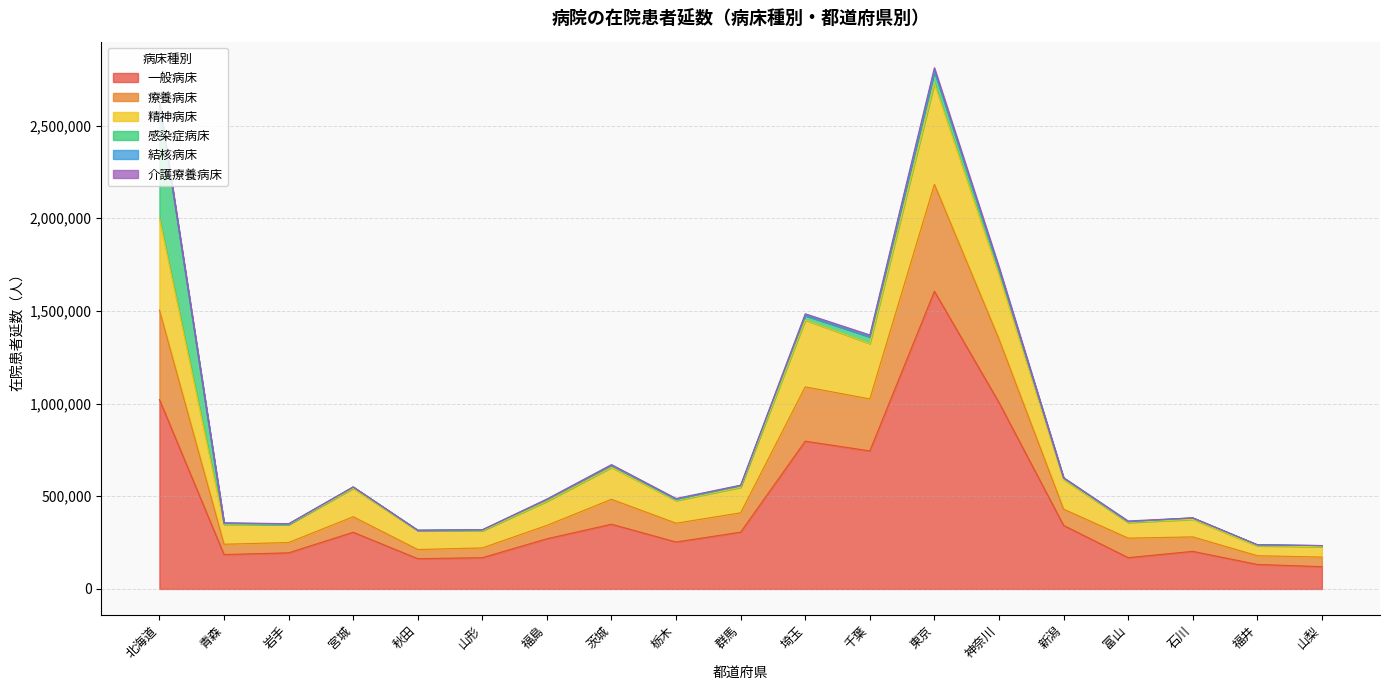

Read the 一般病床 value at 埼玉.

797416